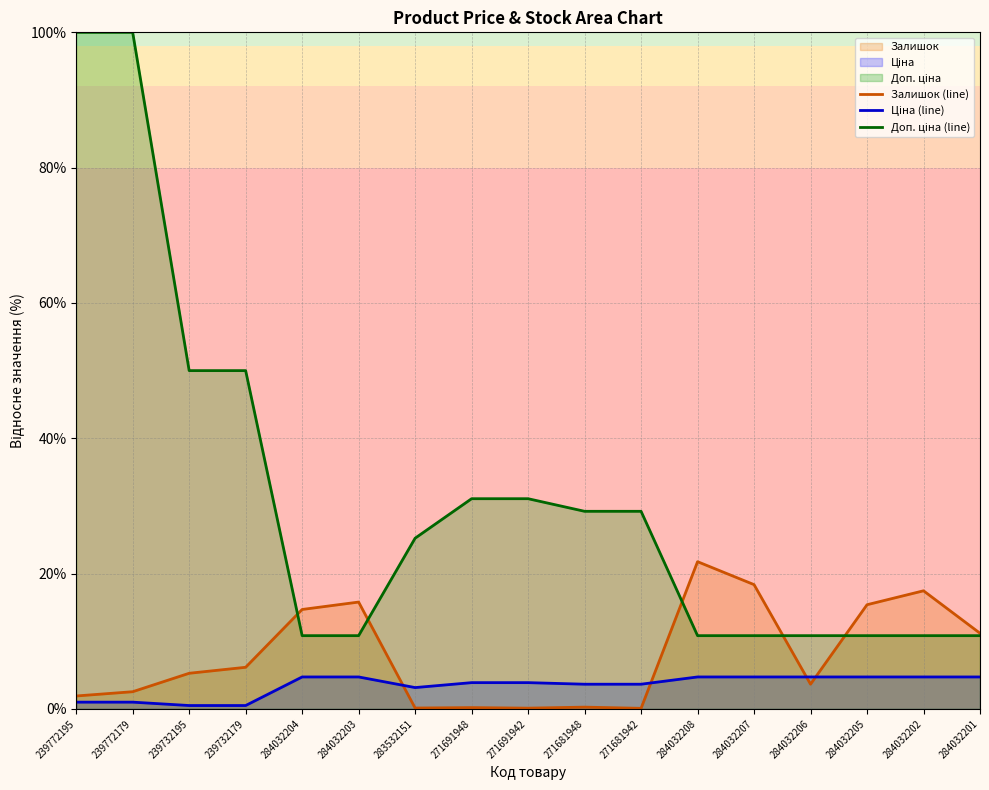

Rank the series at 284032201 from lowest to highest value.

Ціна (line), Доп. ціна (line), Залишок (line)